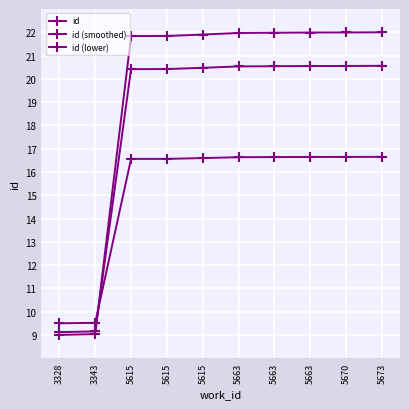

List the labels in order of id value, largest first.

5673, 5670, 5663, 5663, 5663, 5615, 5615, 5615, 3343, 3328